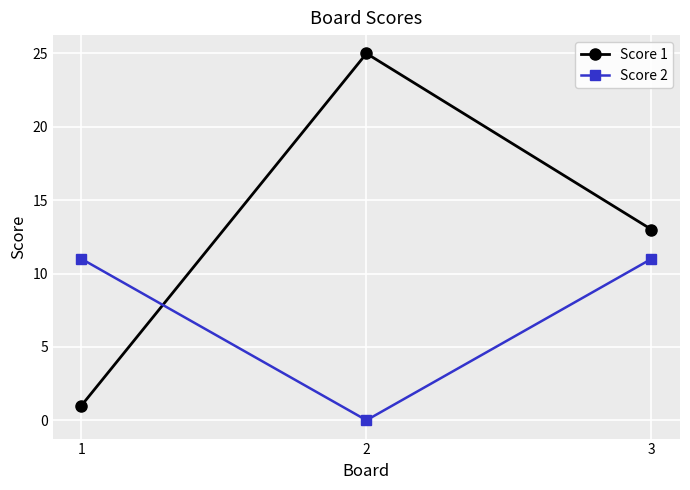

What is the lowest value of the Score 1 series?

1